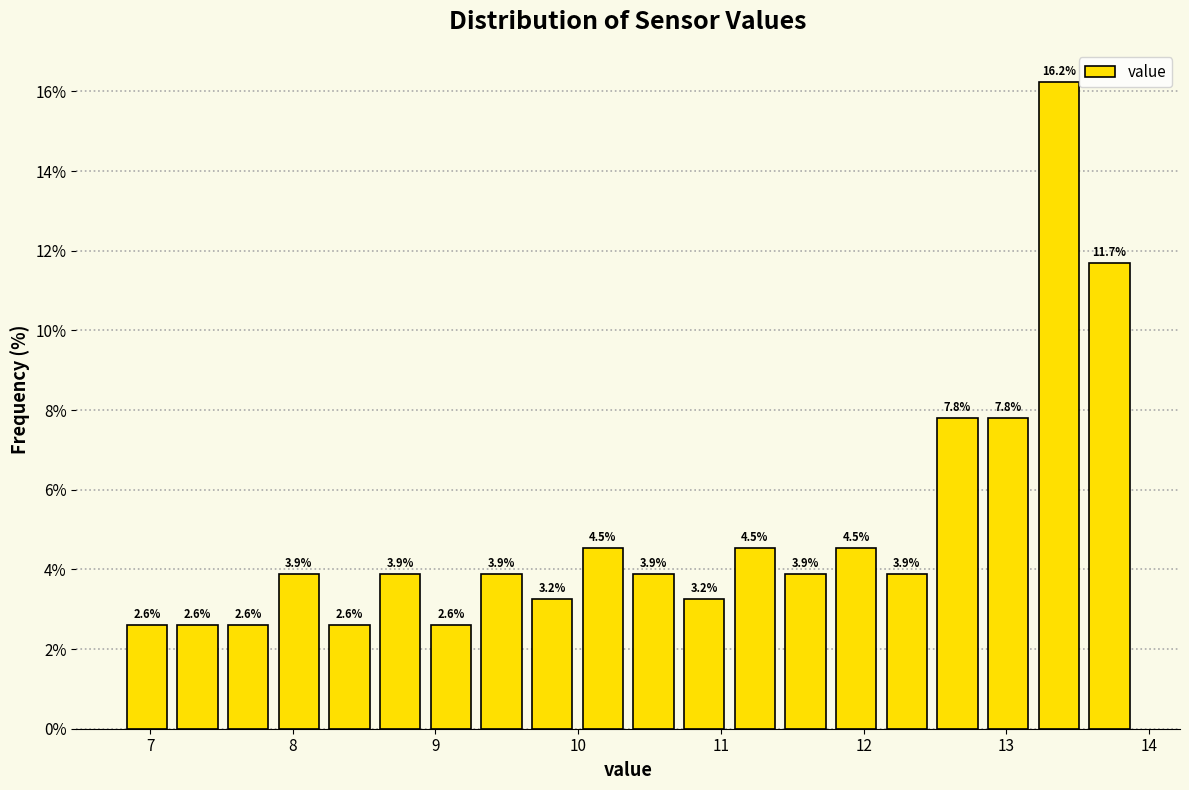

Around what value on the x-axis is the tallest bar? Give the approximate position of its centre, as read against the axis.

13.4